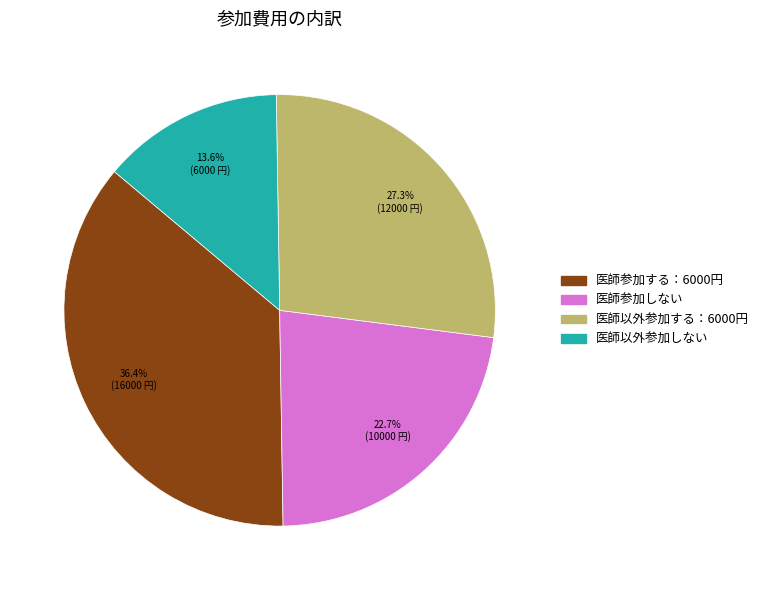

Does any single category account for the majority?

No